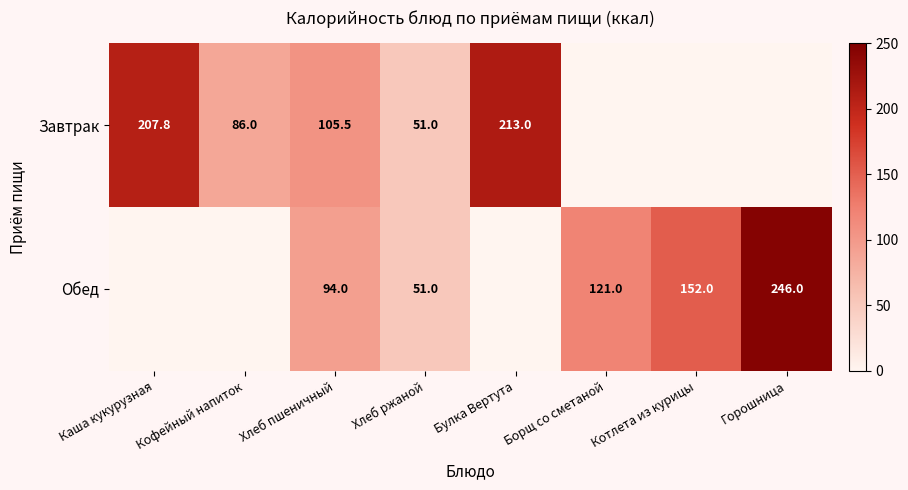

True or false: Обед has a value of 121.0 at Борщ со сметаной.

True